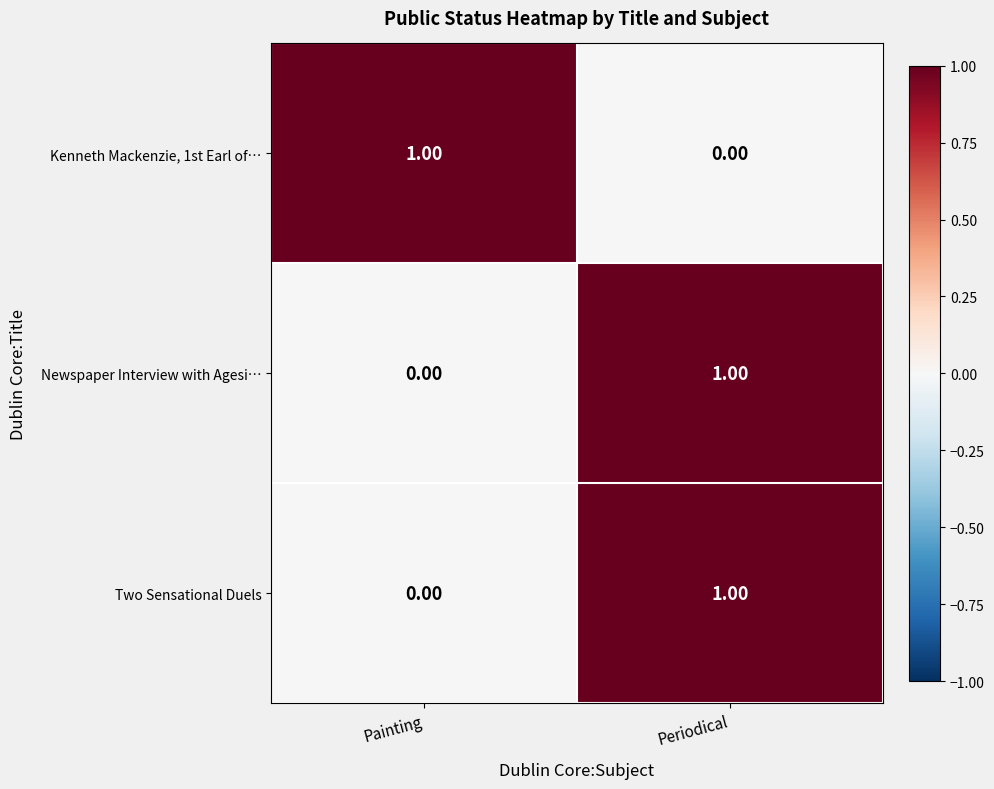

At which label does Kenneth Mackenzie, 1st Earl of… reach its peak?

Painting